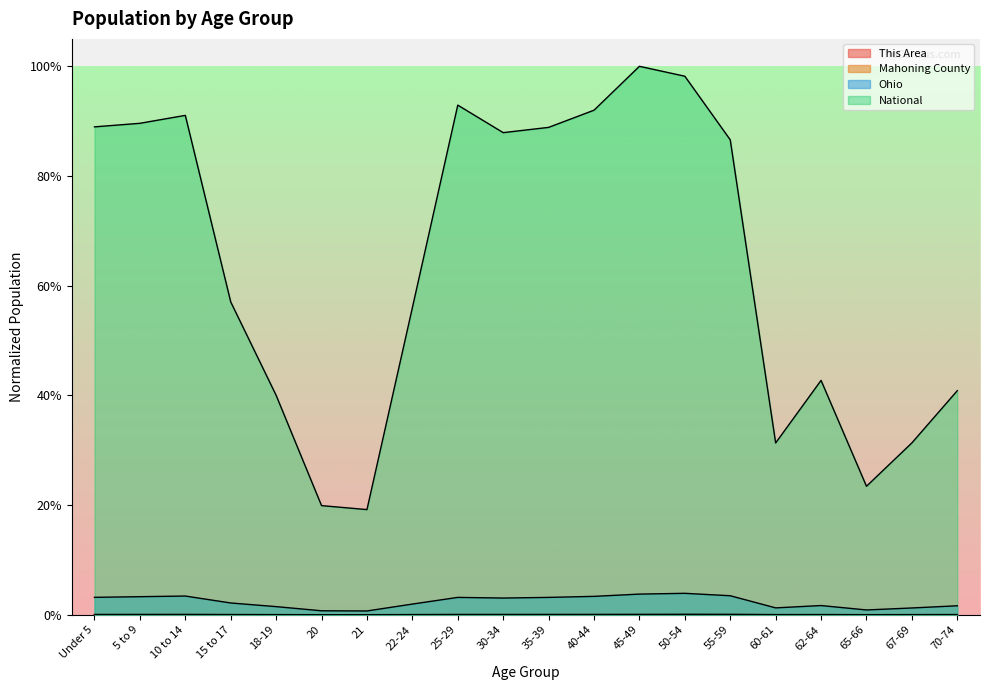

At which category does Mahoning County reach its first local valley?

21